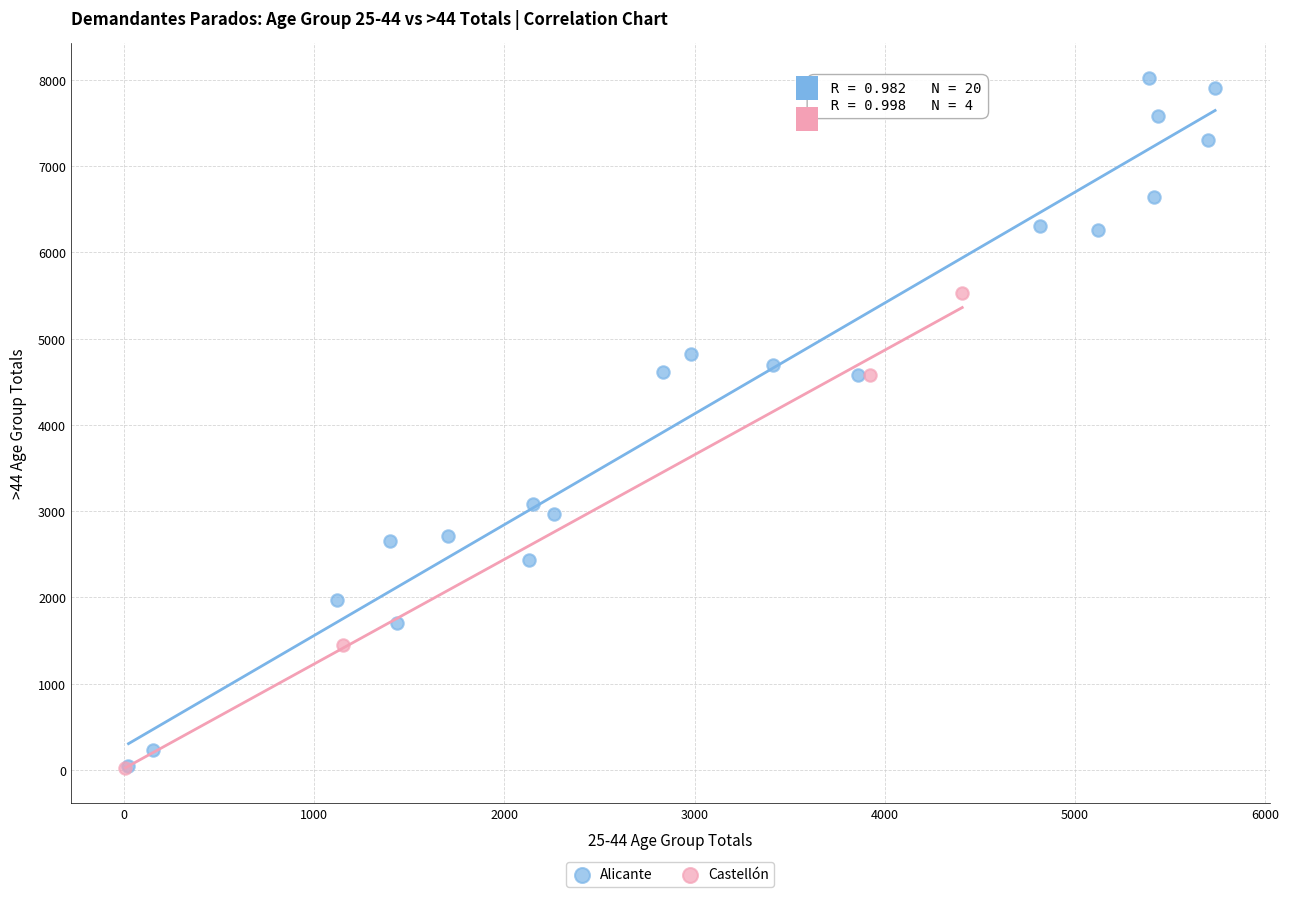

Which series has the widest spread of Y values?

Alicante